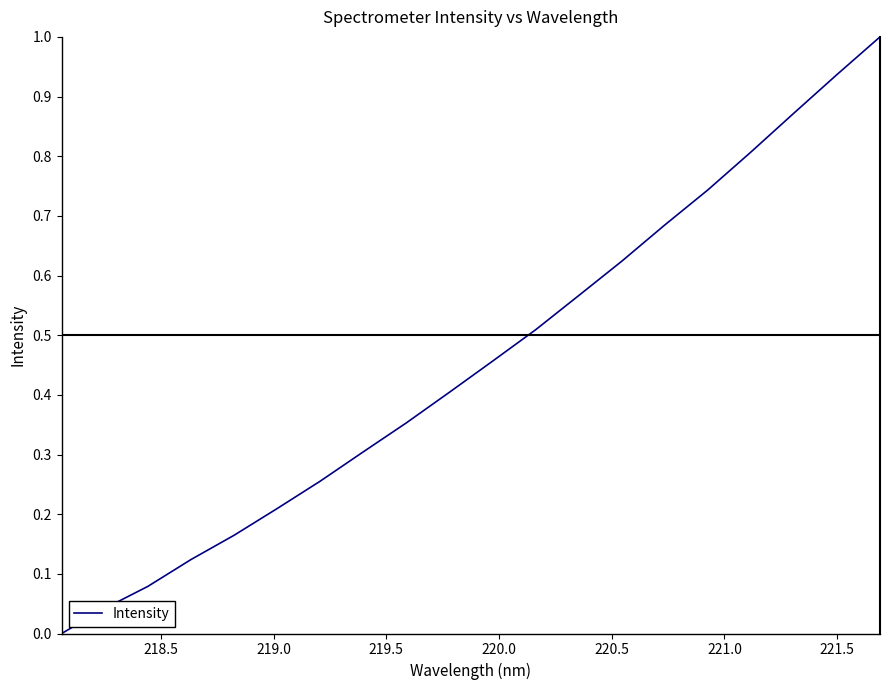

What is the maximum value shown in the chart?

1.0